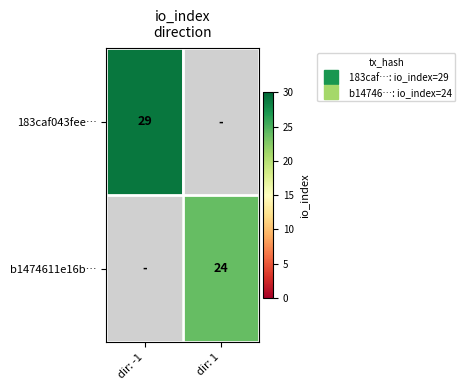

What is the difference between the highest and lowest values at dir: -1?

29